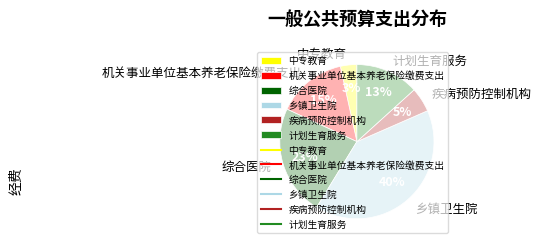

How many slices are in this pie chart?

6